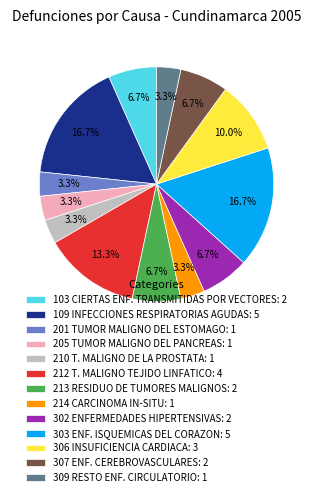

Count the number of slices in the pie.

13